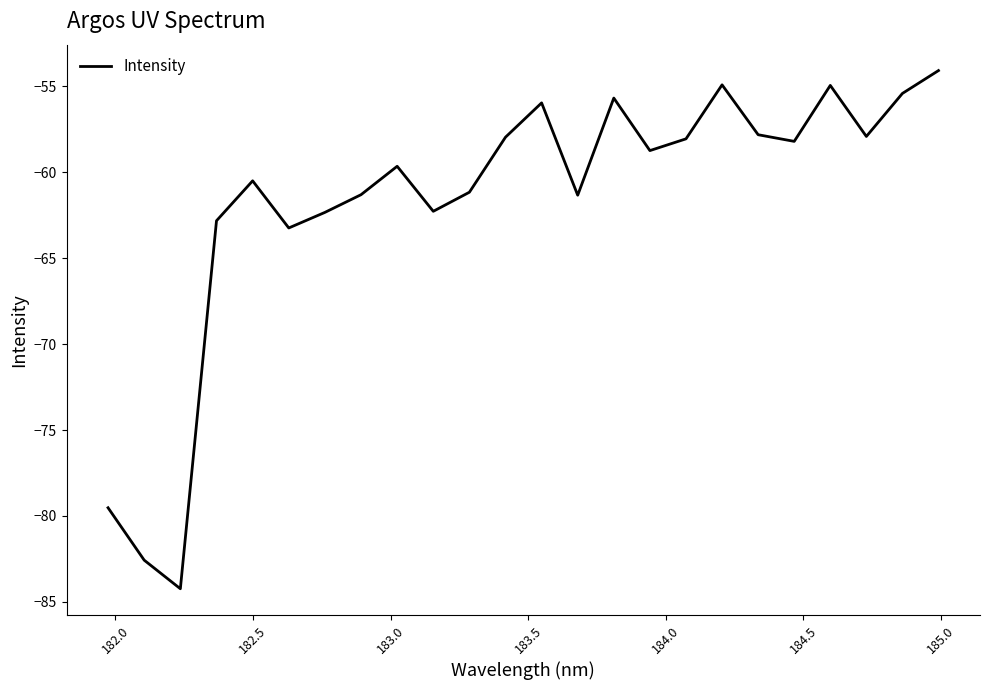

What is the smallest value displayed?

-84.2